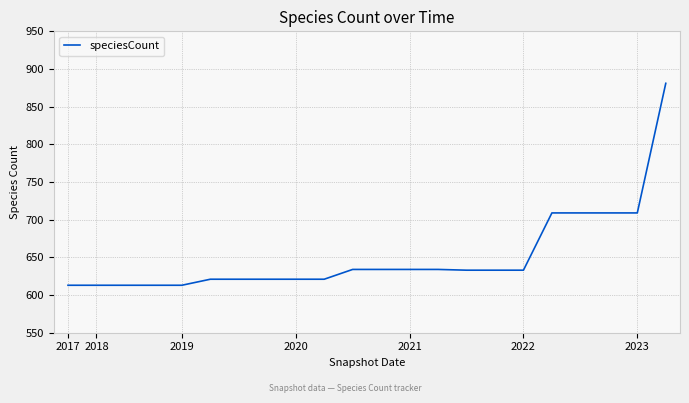

What is the difference between the maximum and minimum values?

268